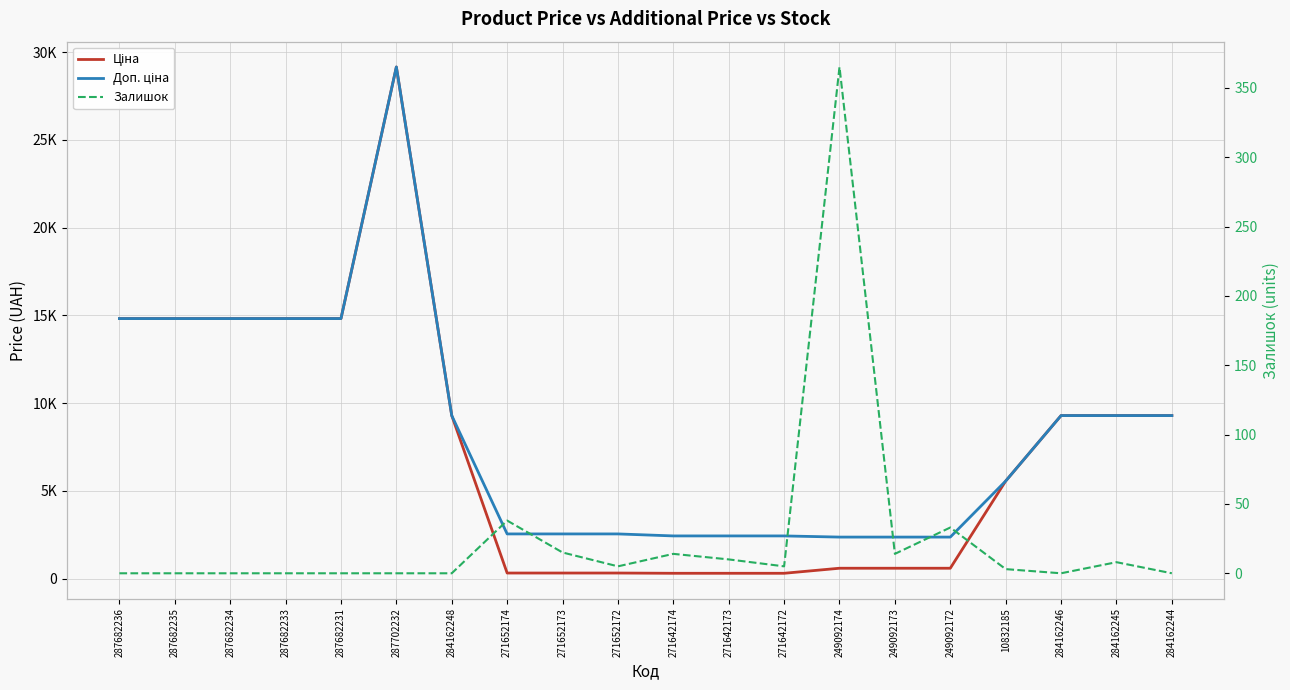

Reading left to right, transcribe all the data shown in this chart.

Ціна: 14817.6	14817.6	14817.6	14817.6	14817.6	29152.3	9290.5	318.3	318.3	318.3	304.1	304.1	304.1	591.6	591.6	591.6	5560.3	9290.5	9290.5	9290.5
Доп. ціна: 14817.6	14817.6	14817.6	14817.6	14817.6	29152.3	9290.5	2546.4	2546.4	2546.4	2432.8	2432.8	2432.8	2366.5	2366.5	2366.5	5560.3	9290.5	9290.5	9290.5
Залишок: 0.0	0.0	0.0	0.0	0.0	0.0	0.0	38.0	15.0	5.0	14.0	10.0	5.0	365.0	14.0	33.0	3.0	0.0	8.0	0.0